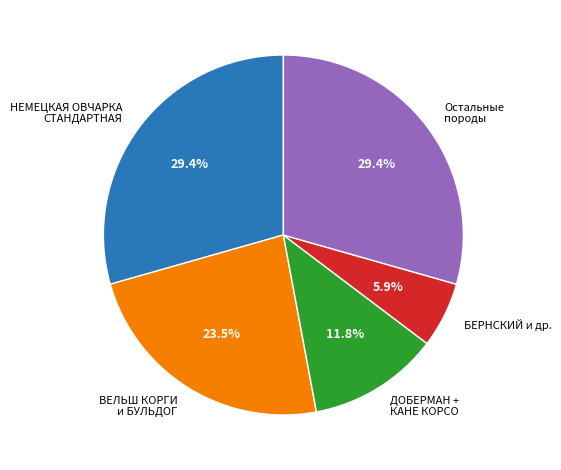

How many slices are in this pie chart?

5